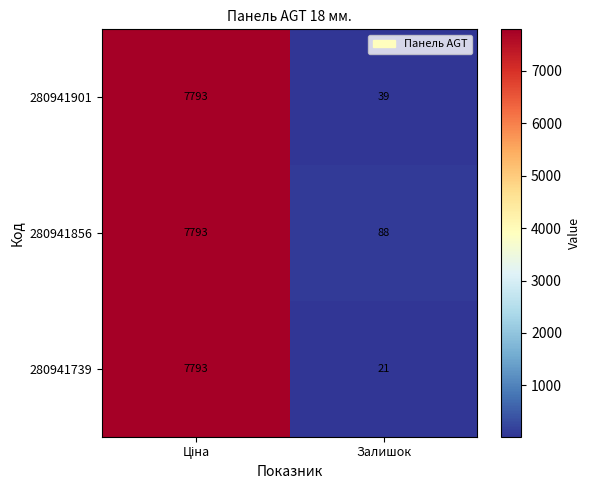

Rank the series by their average value, from highest to lowest.

280941856, 280941901, 280941739